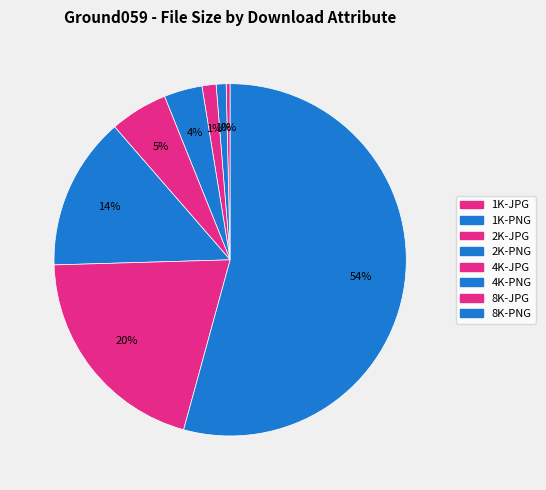

To the nearest percent, what is the average slice percentage?

12%